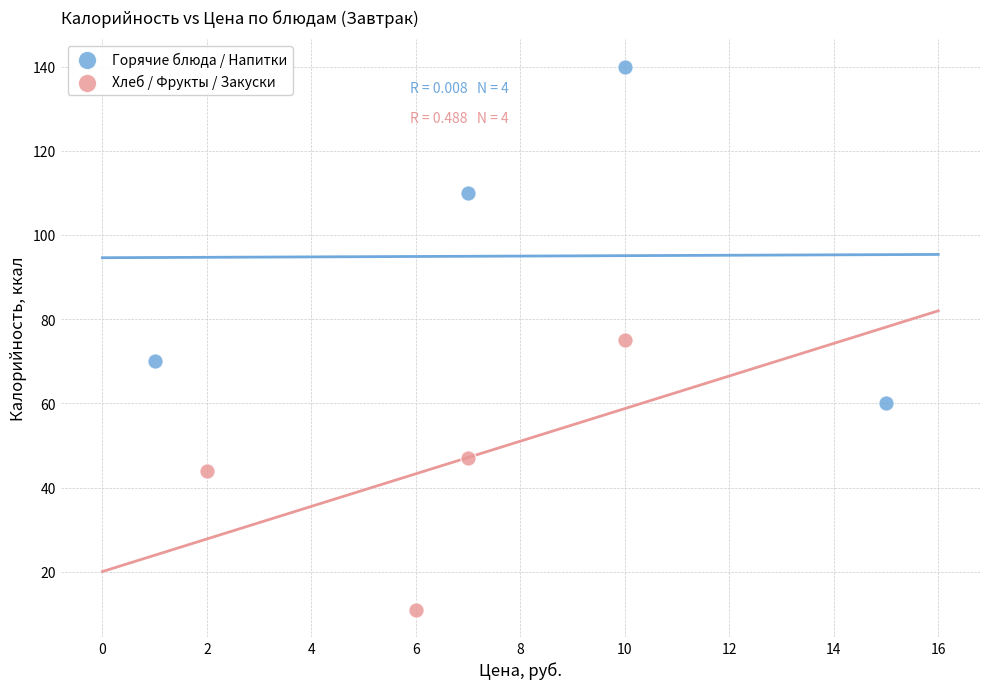

Which series reaches the maximum Y coordinate?

Горячие блюда / Напитки